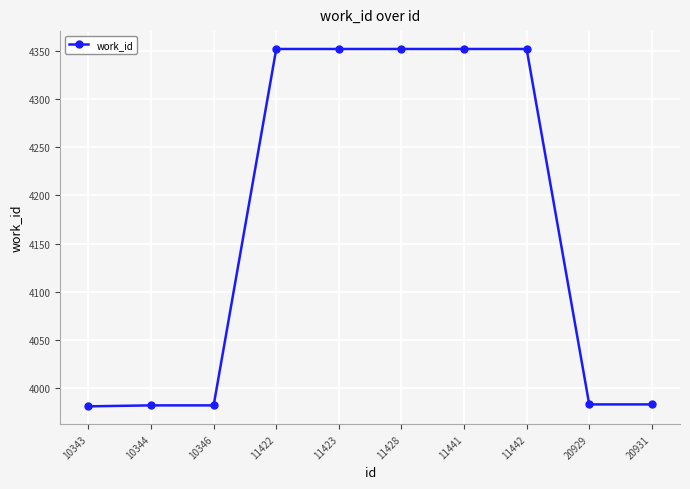

What is the change in value from 10346 to 11423?

+370